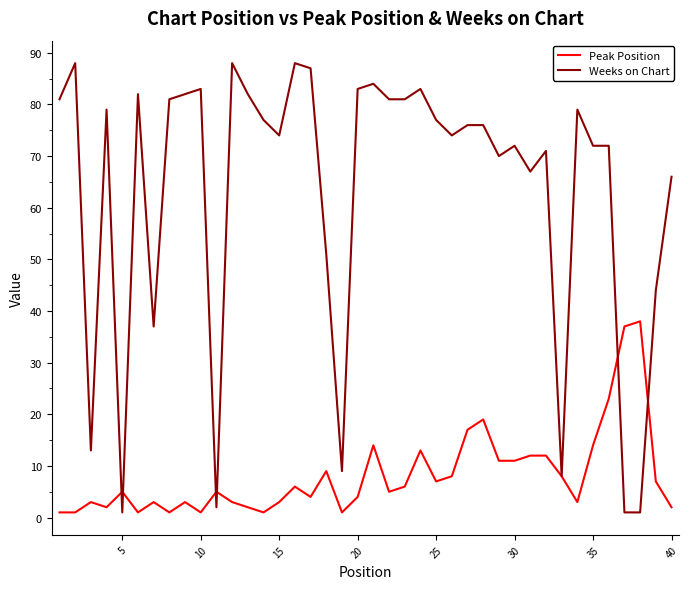

What is the greatest value displayed?

88